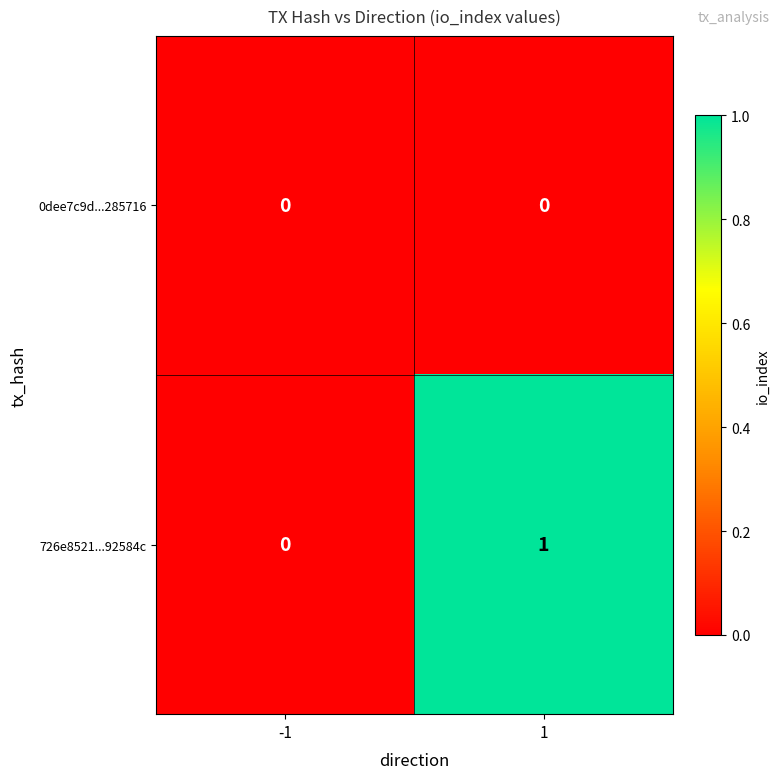

At which category is the sum across all series the highest?

1